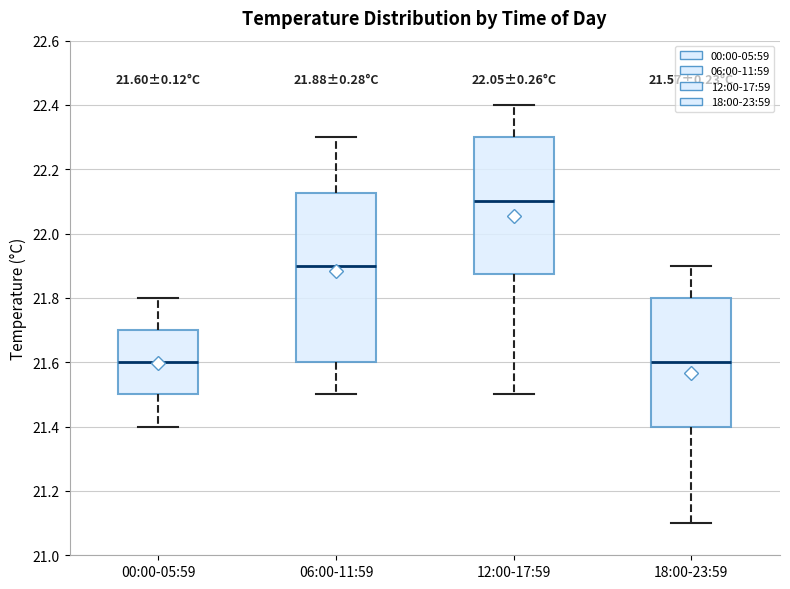

Comparing the boxes themselves (not the whiskers), which one is the tallest?

06:00-11:59